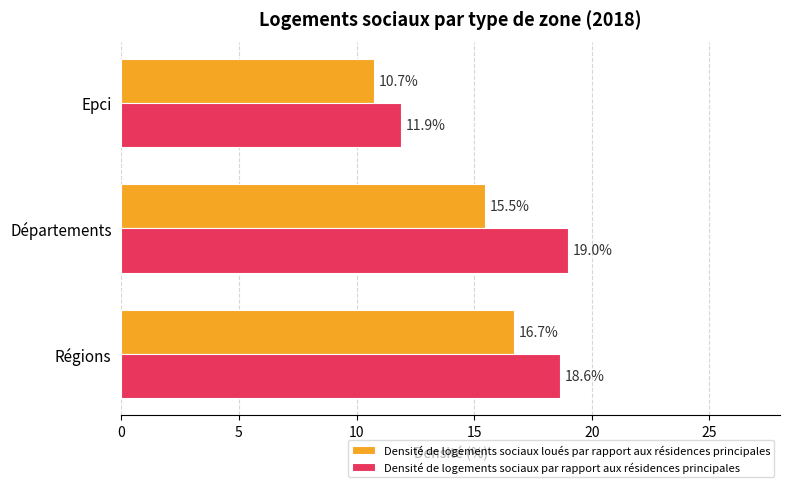

Rank the series by their maximum value, from lowest to highest.

Densité de logements sociaux loués par rapport aux résidences principales, Densité de logements sociaux par rapport aux résidences principales